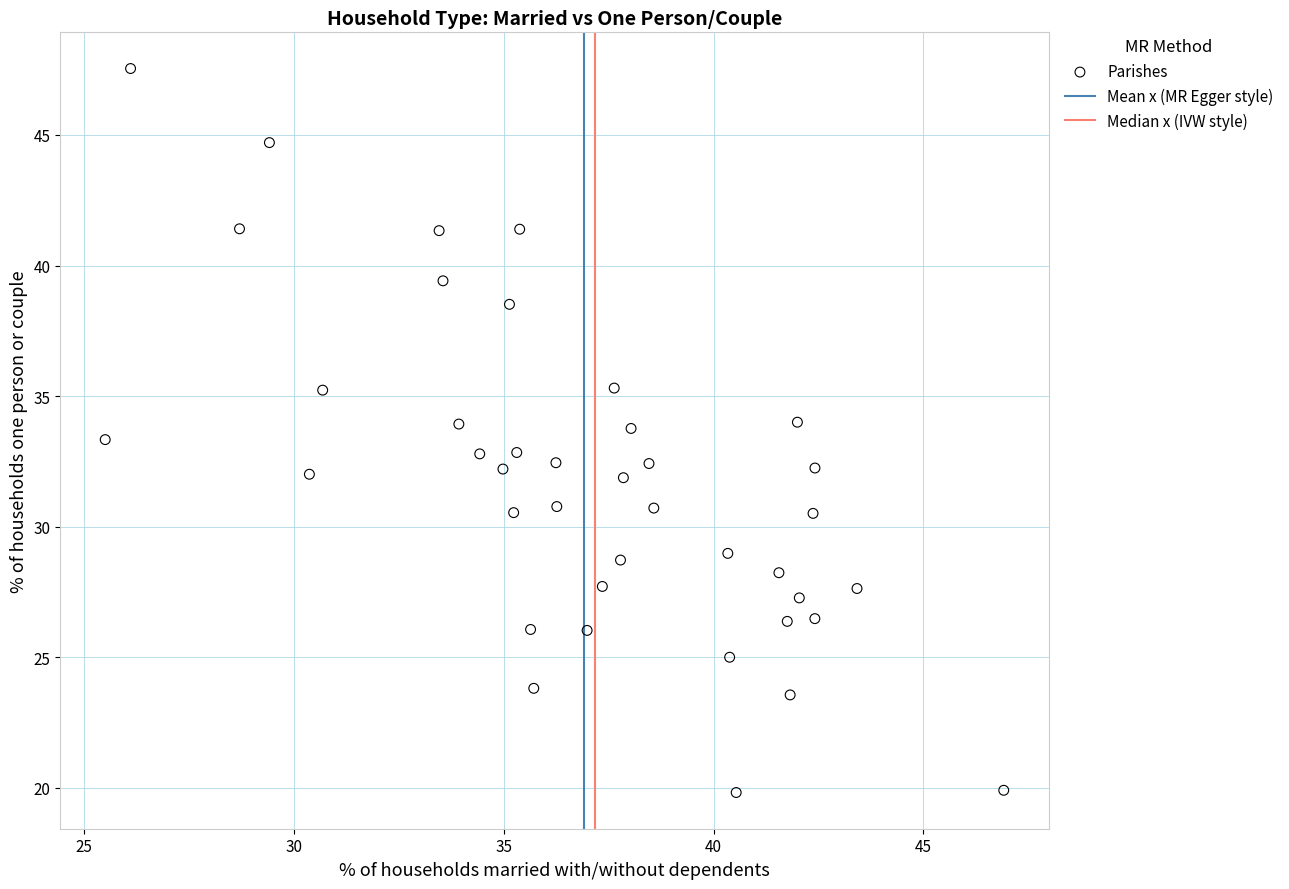

What is the range of Y values (max minus min)?

27.7